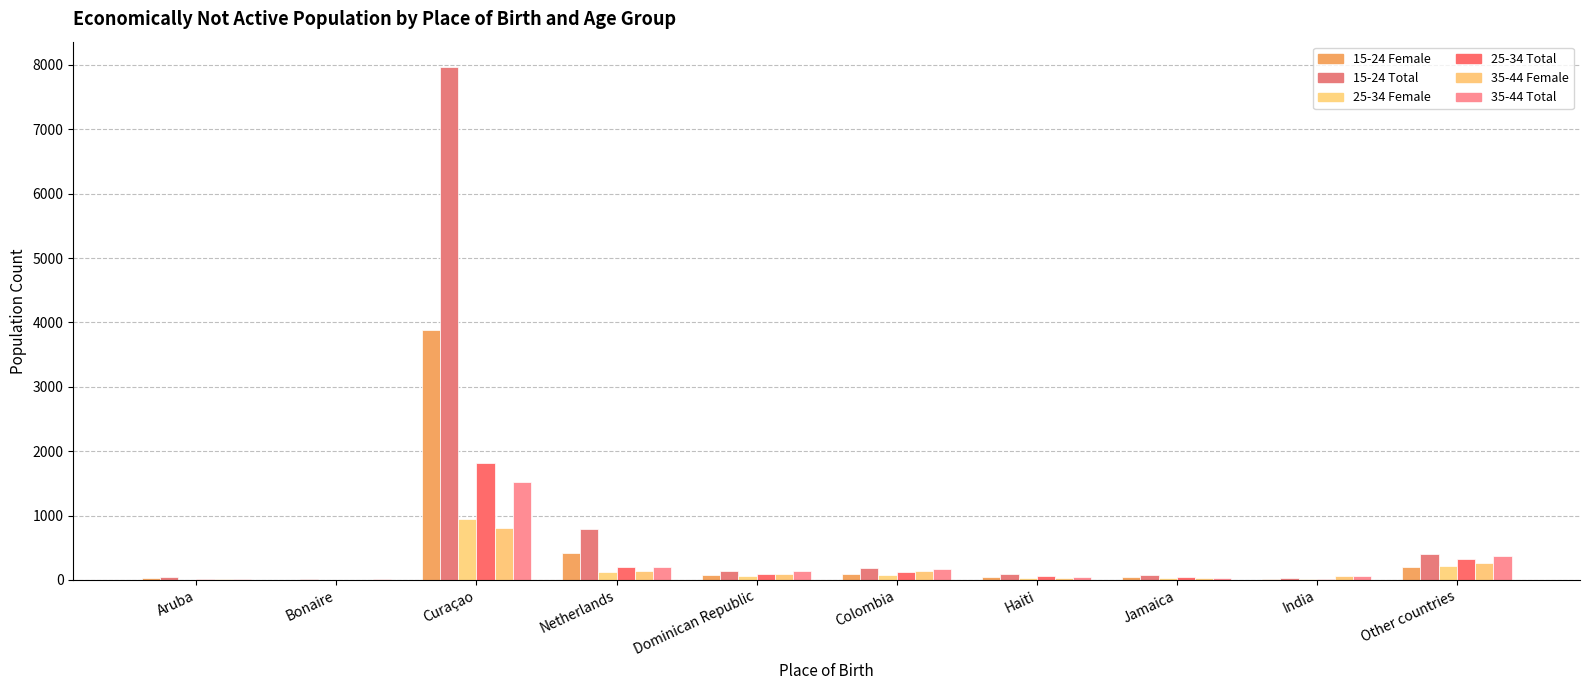

Reading left to right, list all the values displayed in this chart.

15-24 Female: 27	3	3883	415	75	86	44	39	10	200
15-24 Total: 39	10	7963	787	133	189	97	84	24	397
25-34 Female: 6	3	939	117	63	81	31	25	8	215
25-34 Total: 15	6	1821	195	85	123	56	42	11	318
35-44 Female: 7	6	814	144	93	141	31	26	58	258
35-44 Total: 9	8	1516	195	141	170	41	33	62	368